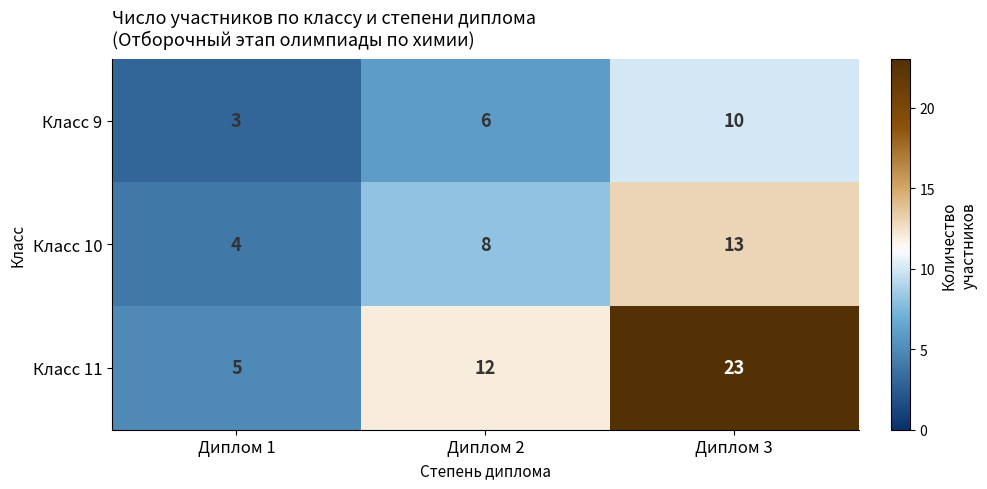

Which category has the lowest value across all series?

Диплом 1